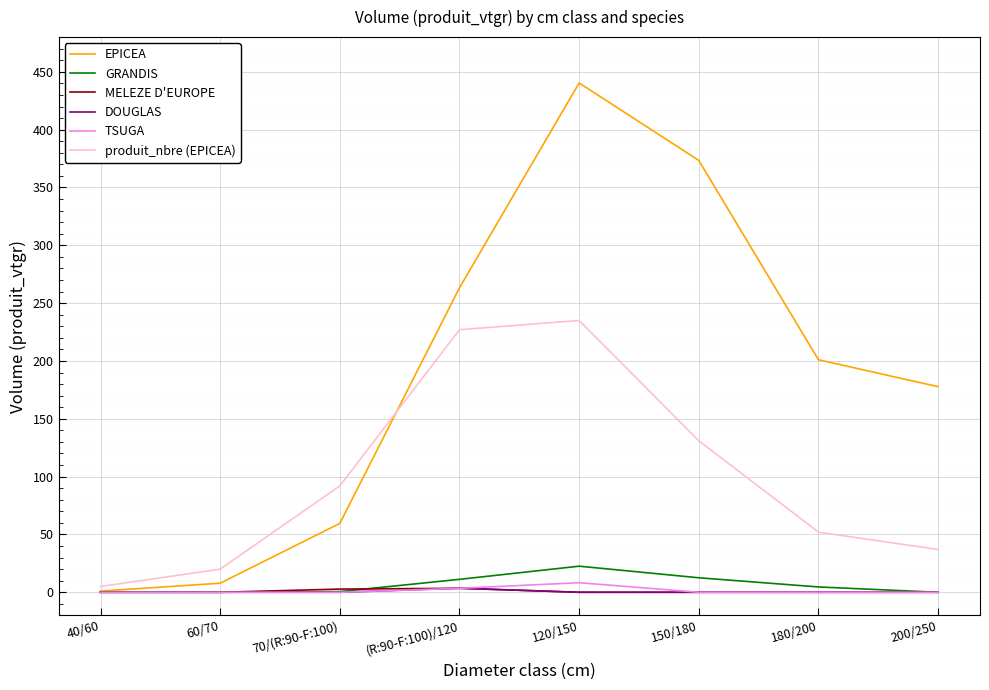

What is the spread (max minus min) of values at 200/250?

177.7